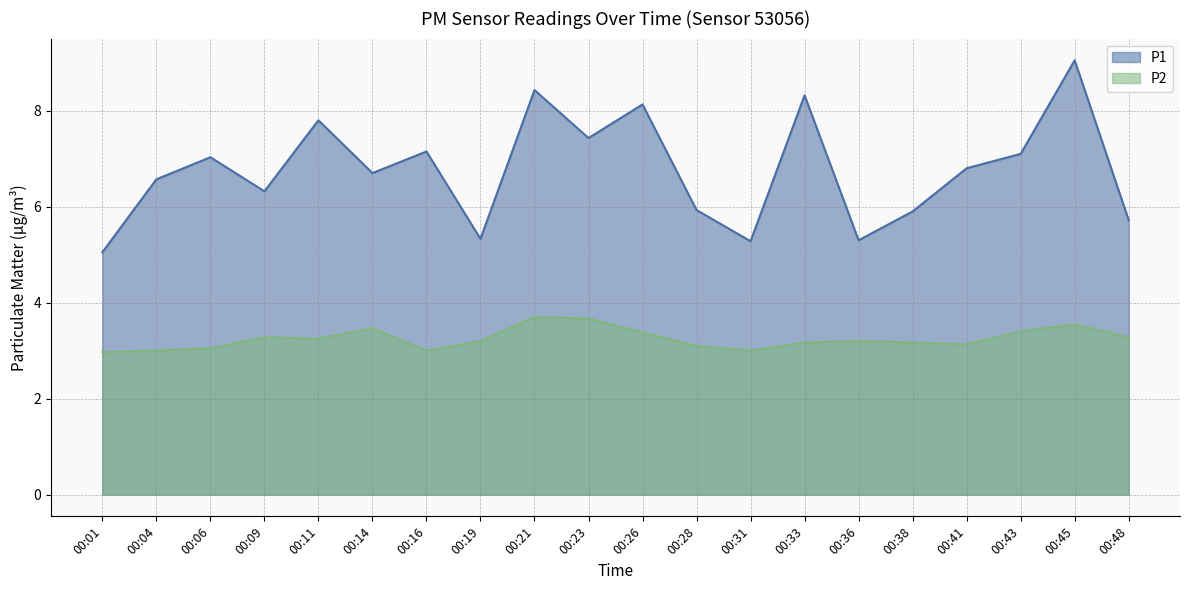

At 00:21, list the series in order from smallest to largest.

P2, P1